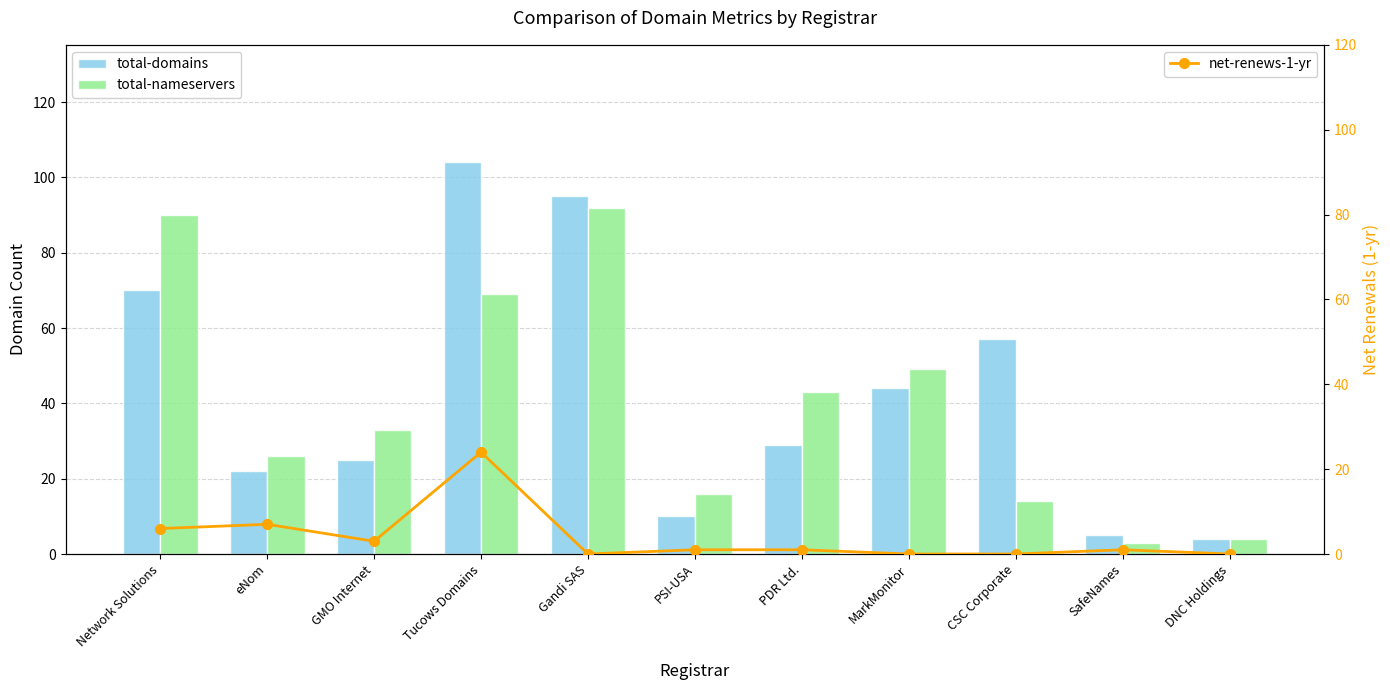

What is the average value of the net-renews-1-yr series?

4